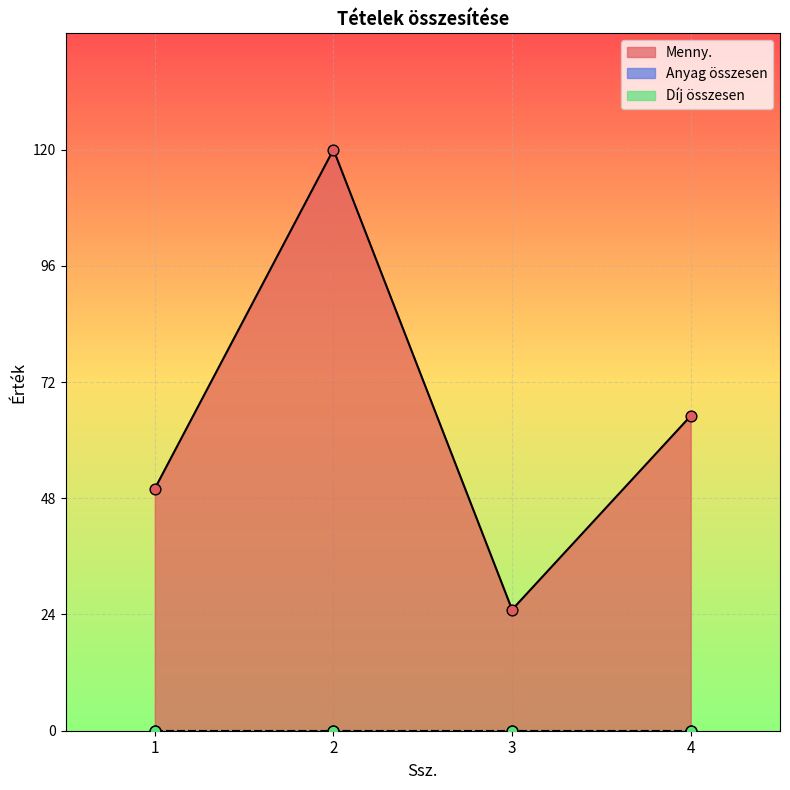

At how many categories does at least one series exceed 111?

1